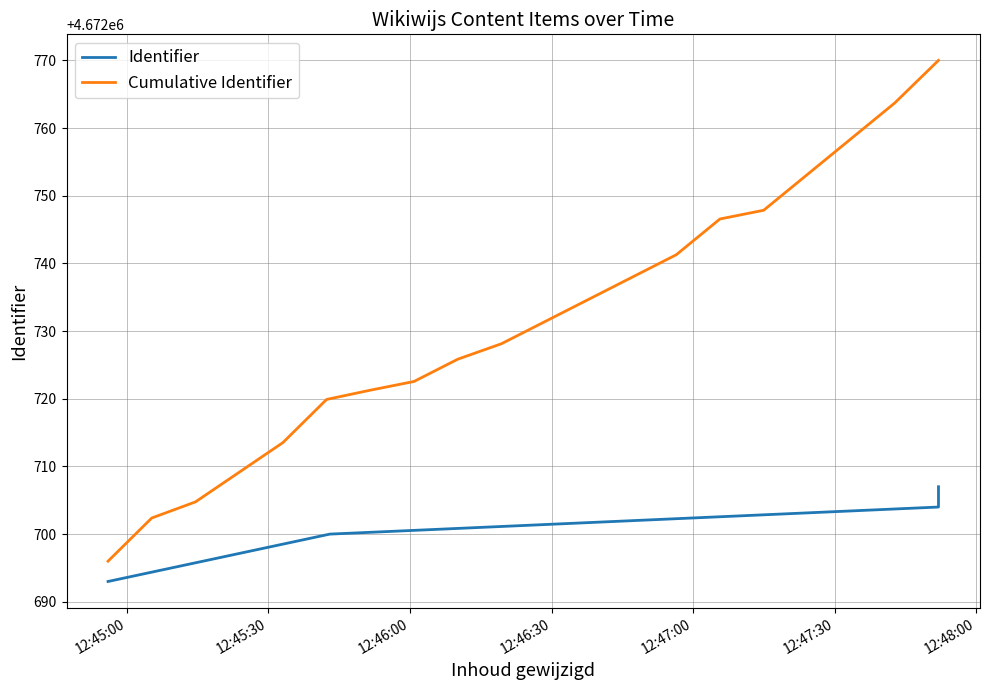

At which label is the value closest to 4672700?

2018-09-27 12:45:43